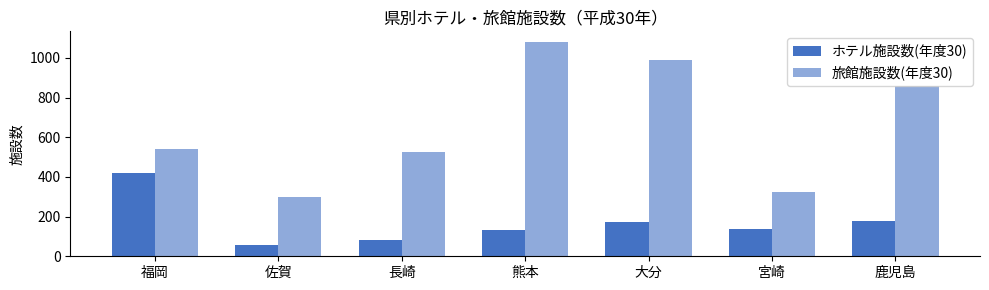

Rank the categories by 旅館施設数(年度30) value from highest to lowest.

熊本, 大分, 鹿児島, 福岡, 長崎, 宮崎, 佐賀